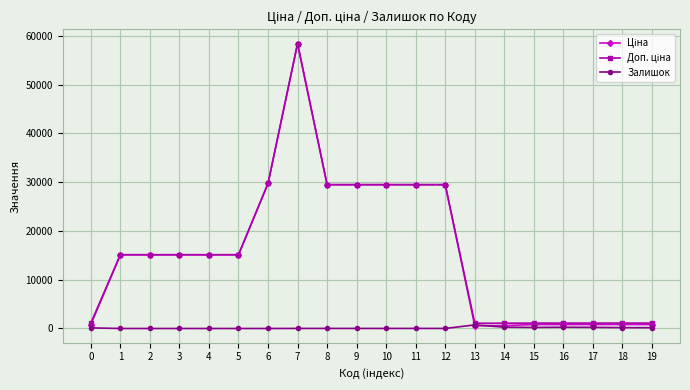

True or false: Залишок has more than 0 points higher than both neighbors.

True